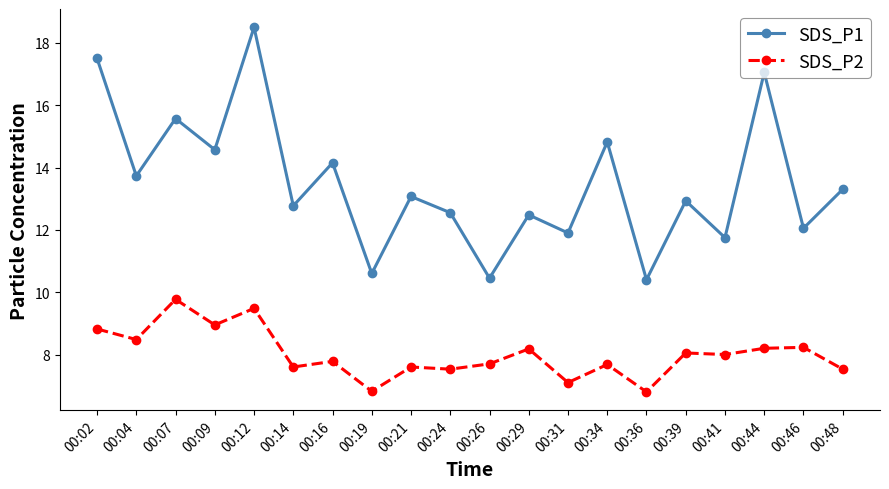

What is the value of the SDS_P2 point at the 16th from the left?

8.1